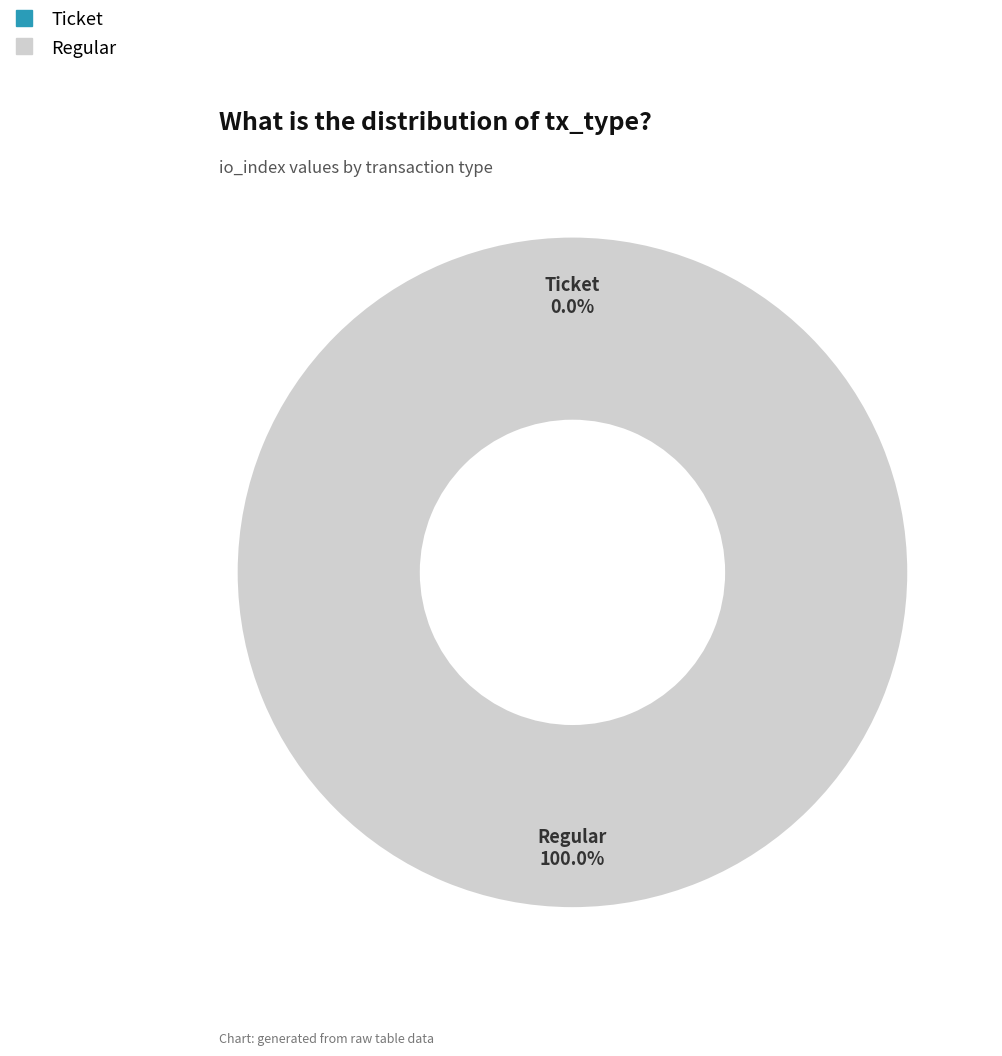

Which has a higher value, Ticket or Regular?

Regular